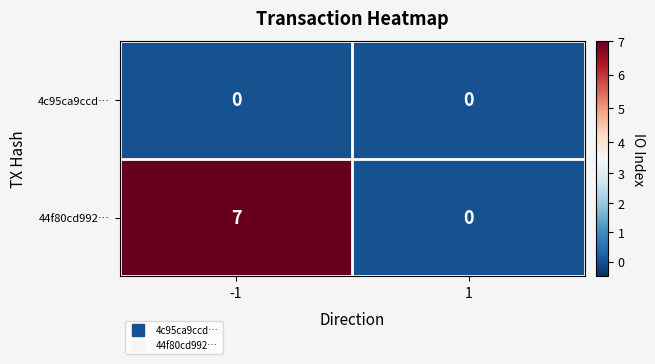

Reading left to right, what are all the values shown in this chart?

4c95ca9ccd…: -1=0	1=0
44f80cd992…: -1=7	1=0